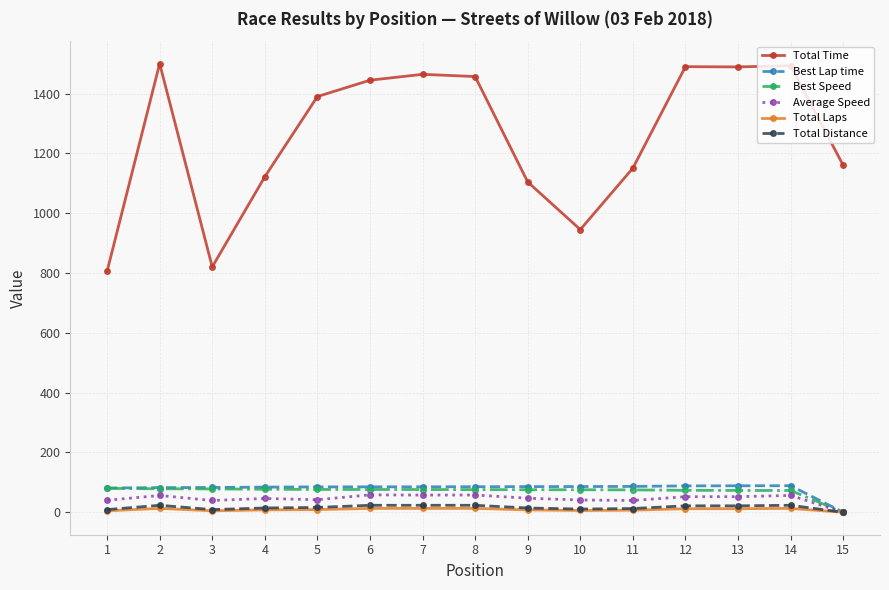

True or false: Average Speed has more than 0 points higher than both neighbors.

True